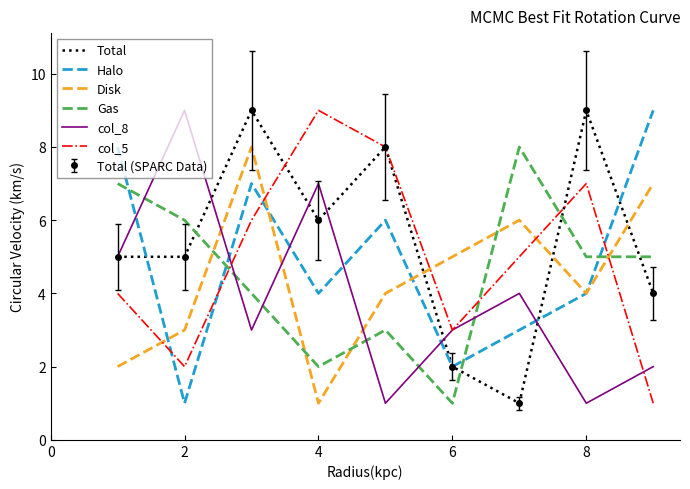

What is the sum of all col_8 values?

35